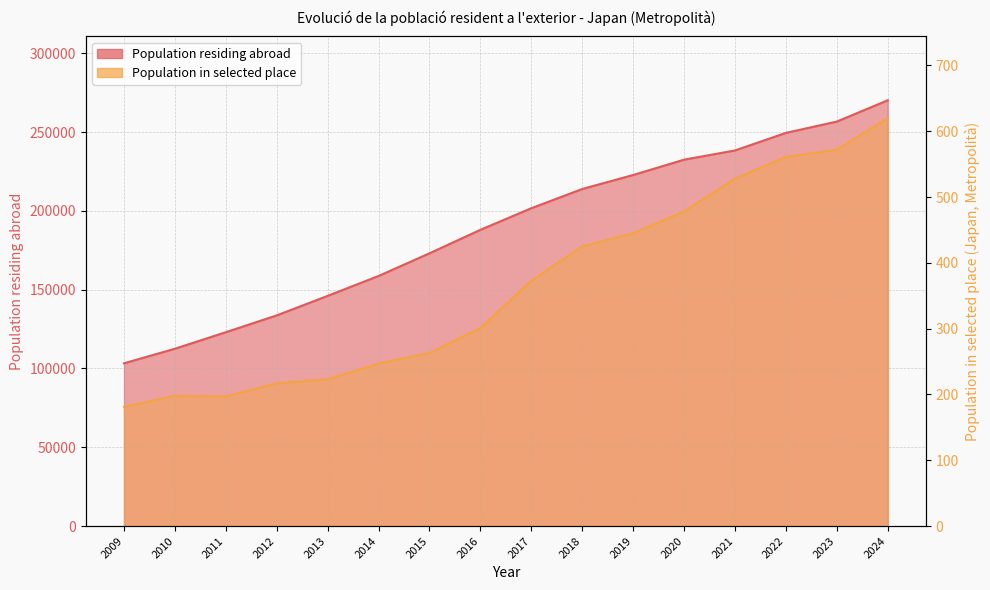

The value of Population residing abroad at 2013 is 255631. True or false?

False